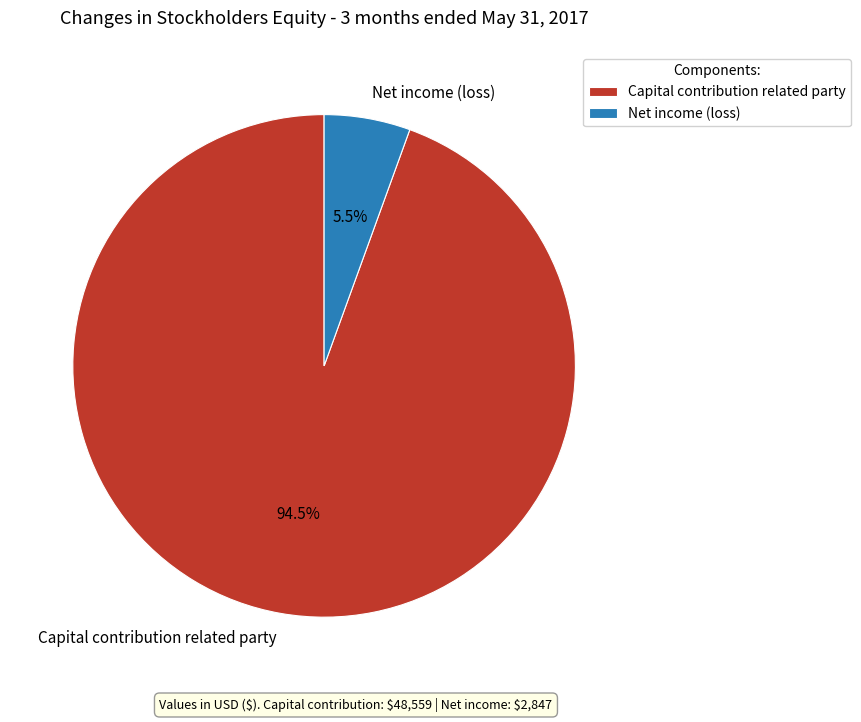

Rank the categories by value from highest to lowest.

Capital contribution related party, Net income (loss)